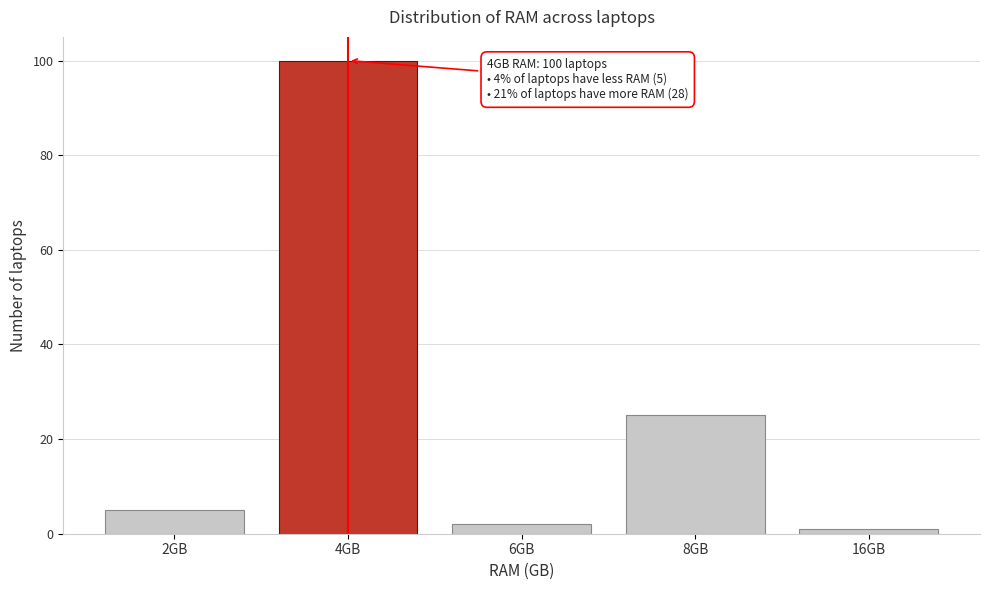

Reading left to right, list all the values displayed in this chart.

2GB=5	4GB=100	6GB=2	8GB=25	16GB=1